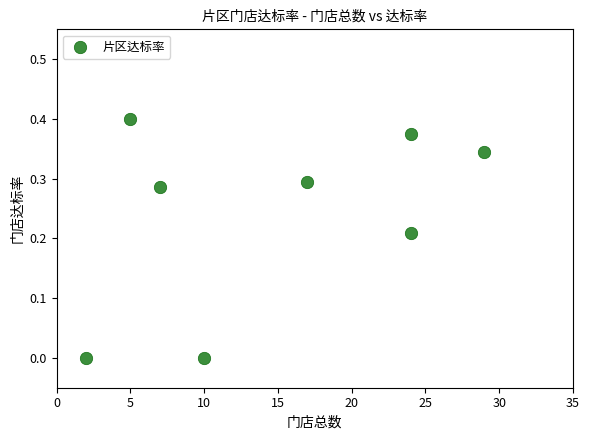

What is the average X value?

14.8